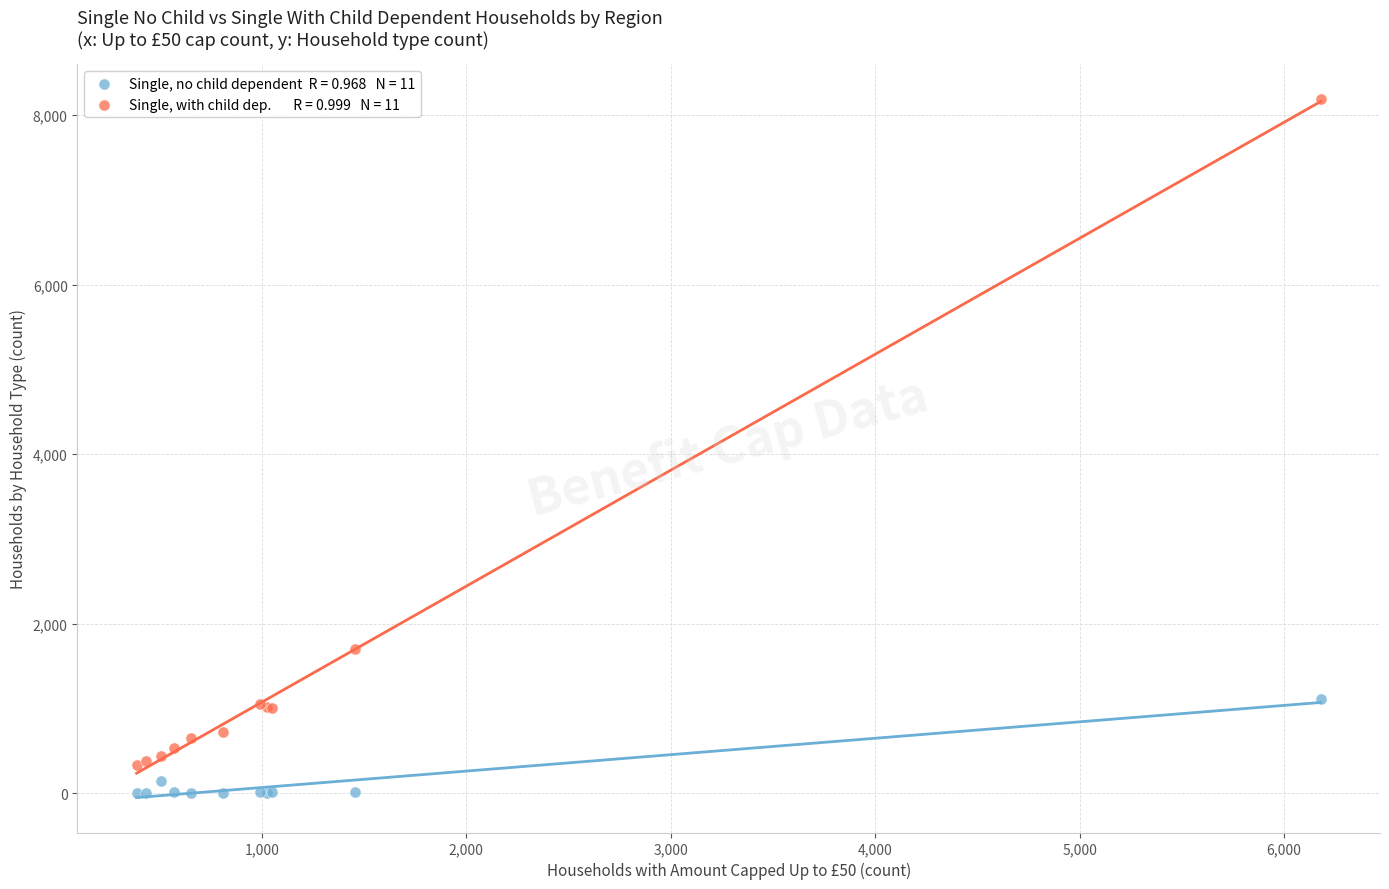

Across all series, what Y value is closest to 4096?

1698